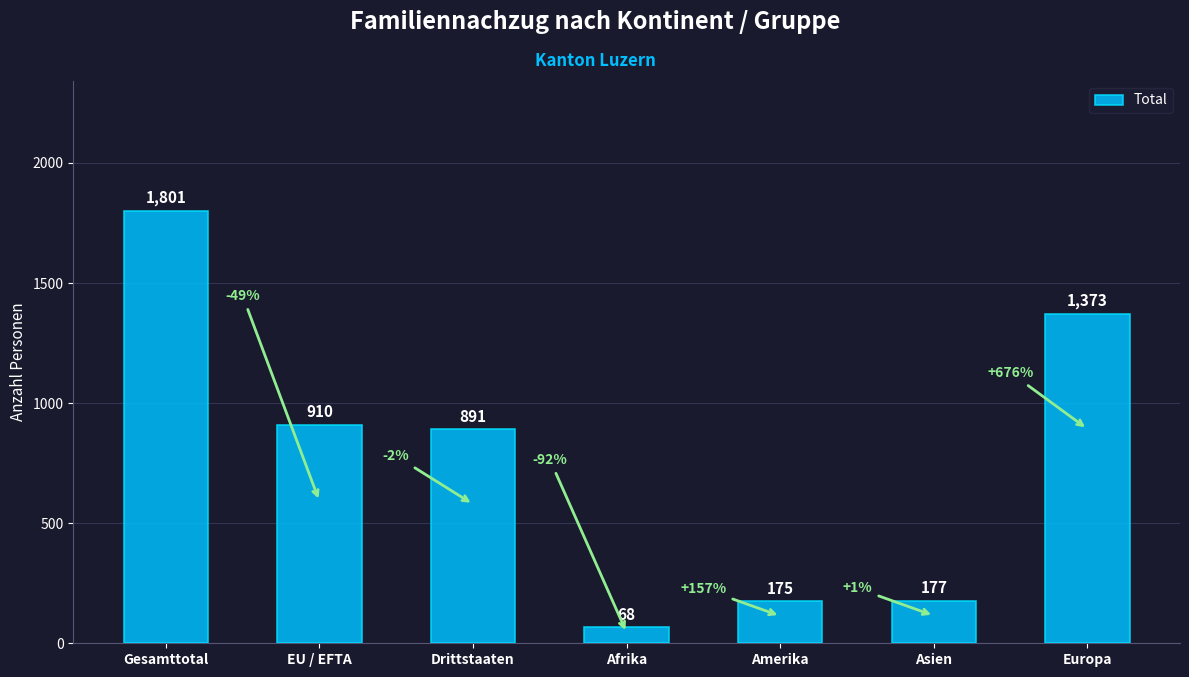

Between Gesamttotal and Asien, which is larger?

Gesamttotal